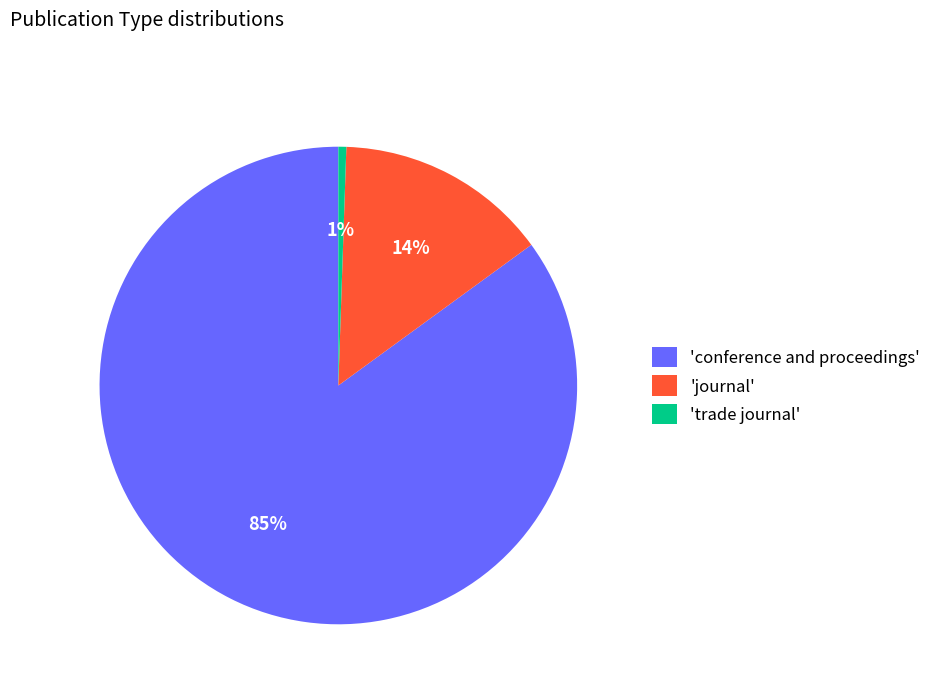

To the nearest percent, what is the average slice percentage?

33%